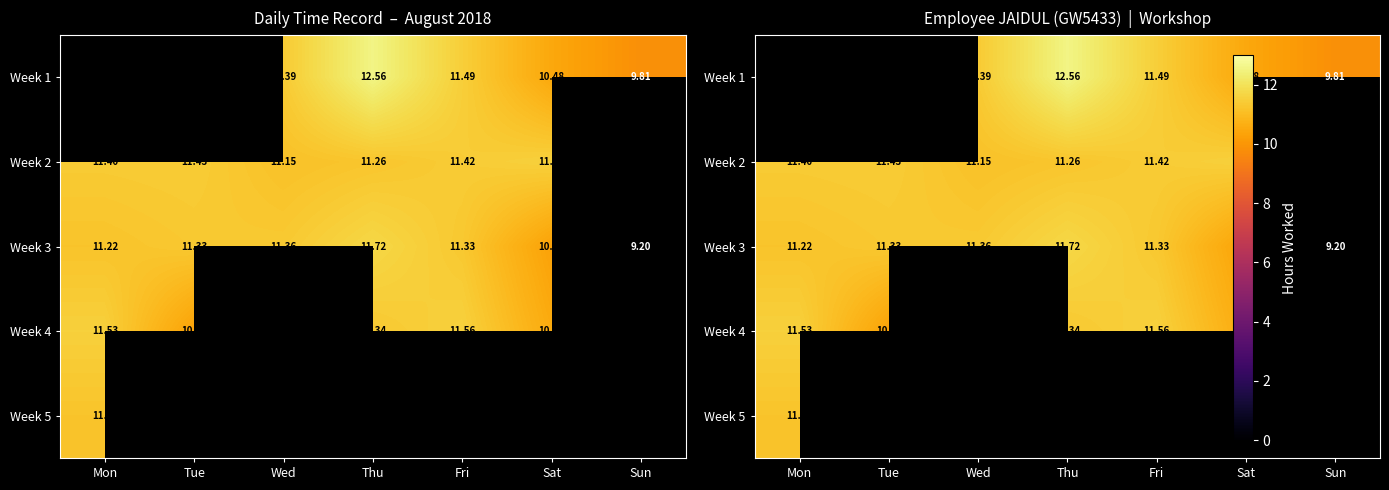

How many data points does each series have?

7